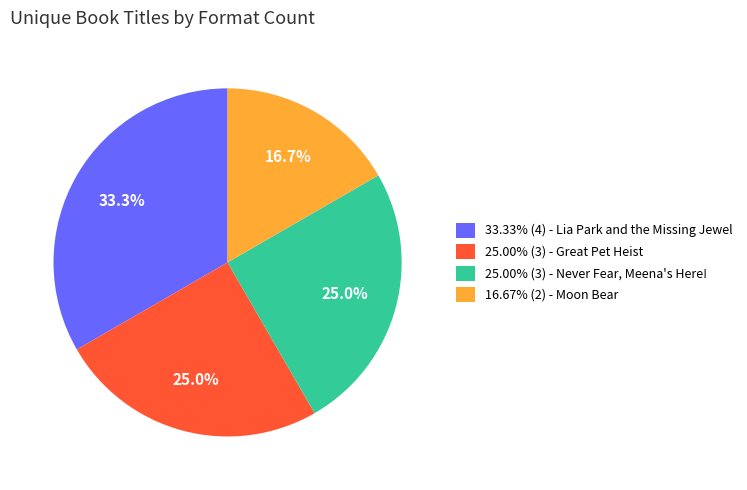

Combined, what portion of the pie is 33.33% (4) - Lia Park and the Missing Jewel and 16.67% (2) - Moon Bear?

50.0%